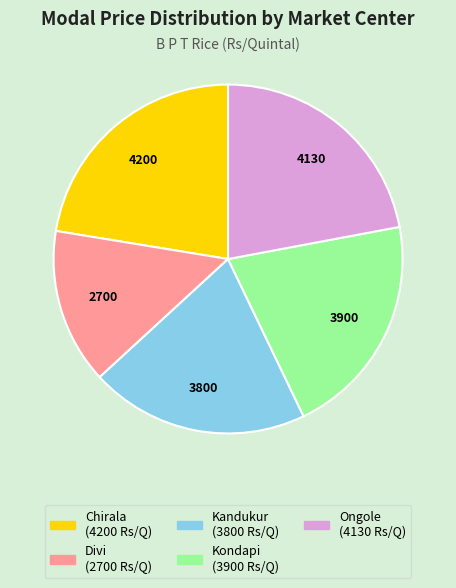

Is the sum of Kandukur and Kondapi greater than half?

No